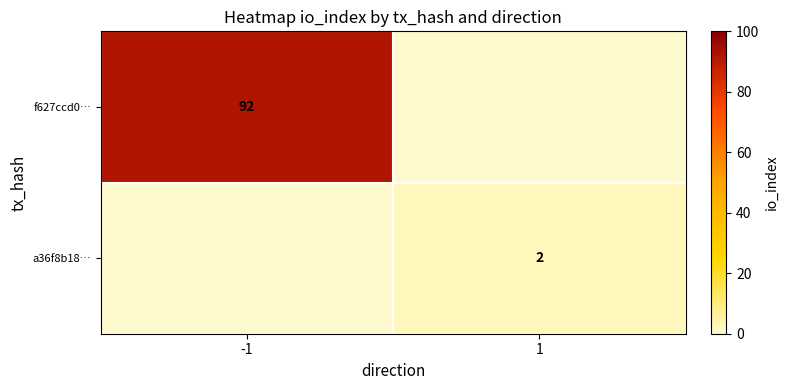

At how many categories does at least one series exceed 44?

1